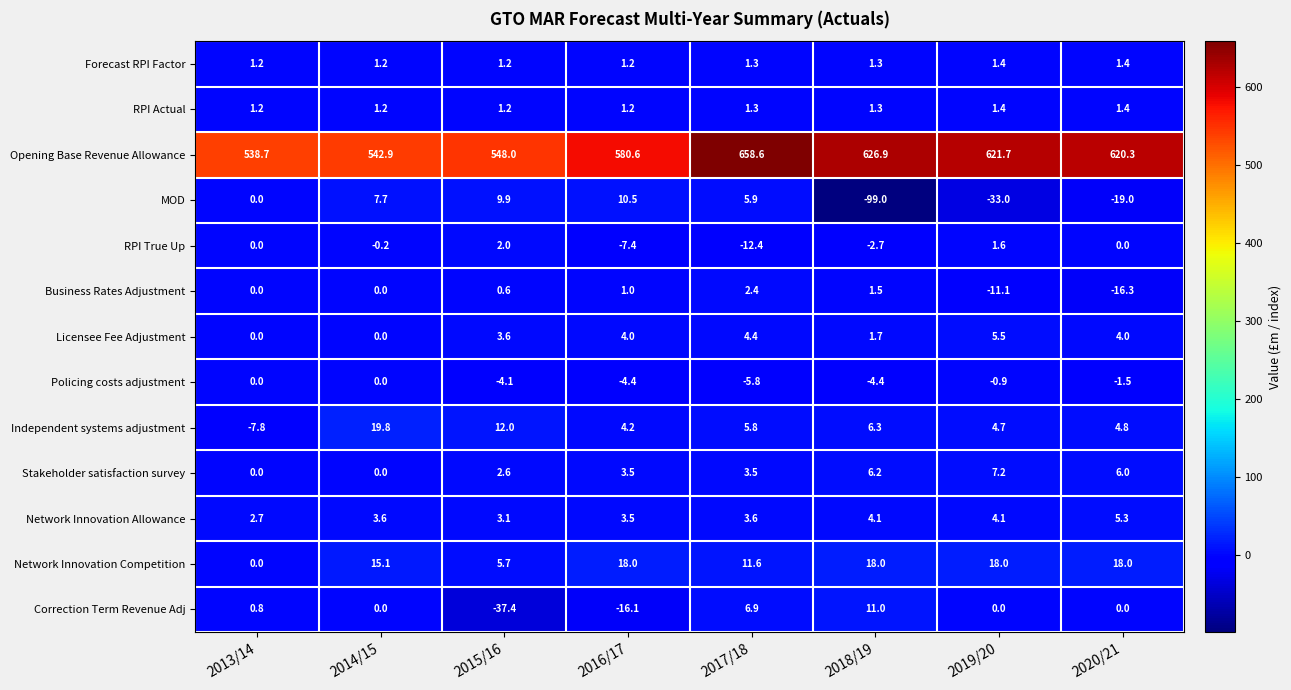

What is the difference between the second highest and second lowest values in the Correction Term Revenue Adj series?

23.0